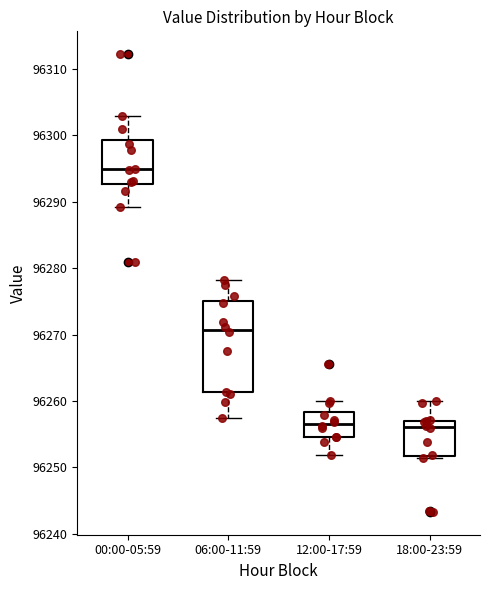

Reading left to right, read every box against the y-axis: the position of its median line, the range the box covers, and the ends of its whiskers. The values are not printed on the chart, so give them approximately, as read against the axis.

00:00-05:59: median 96295, box 96293 to 96299, whiskers 96289 to 96303
06:00-11:59: median 96271, box 96261 to 96275, whiskers 96257 to 96278
12:00-17:59: median 96257, box 96255 to 96258, whiskers 96252 to 96260
18:00-23:59: median 96256, box 96252 to 96257, whiskers 96251 to 96260